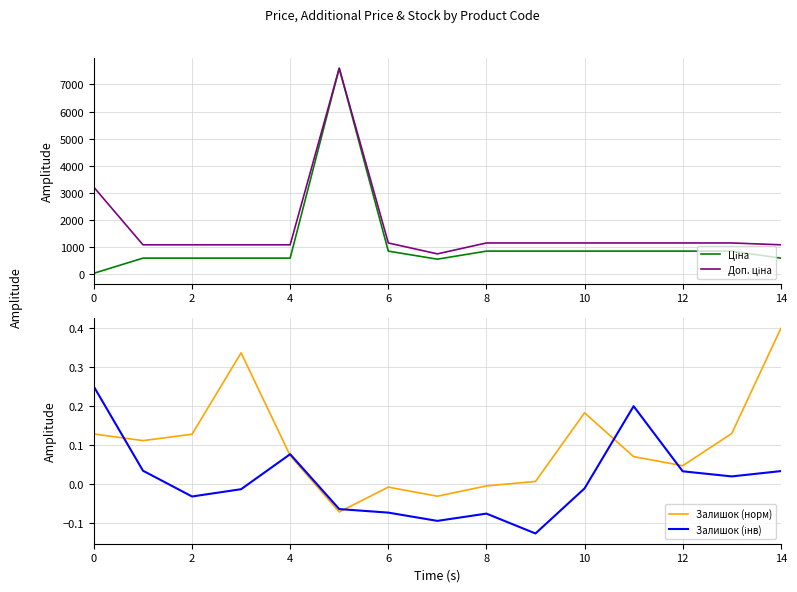

How many values in the Залишок (норм) series are below 0?

4